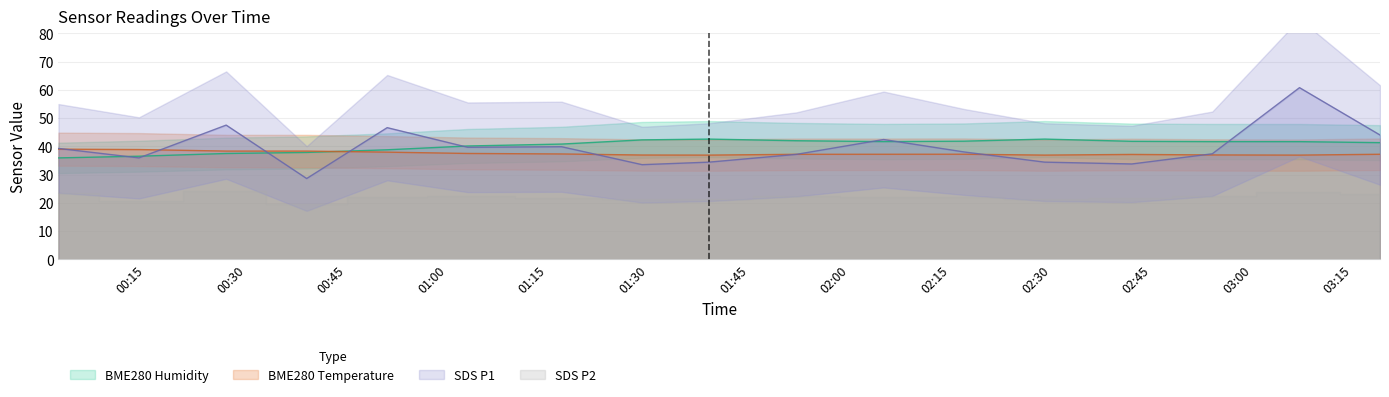

True or false: SDS_P1 has a value of 37.1 at 2023/06/10 01:52.

True